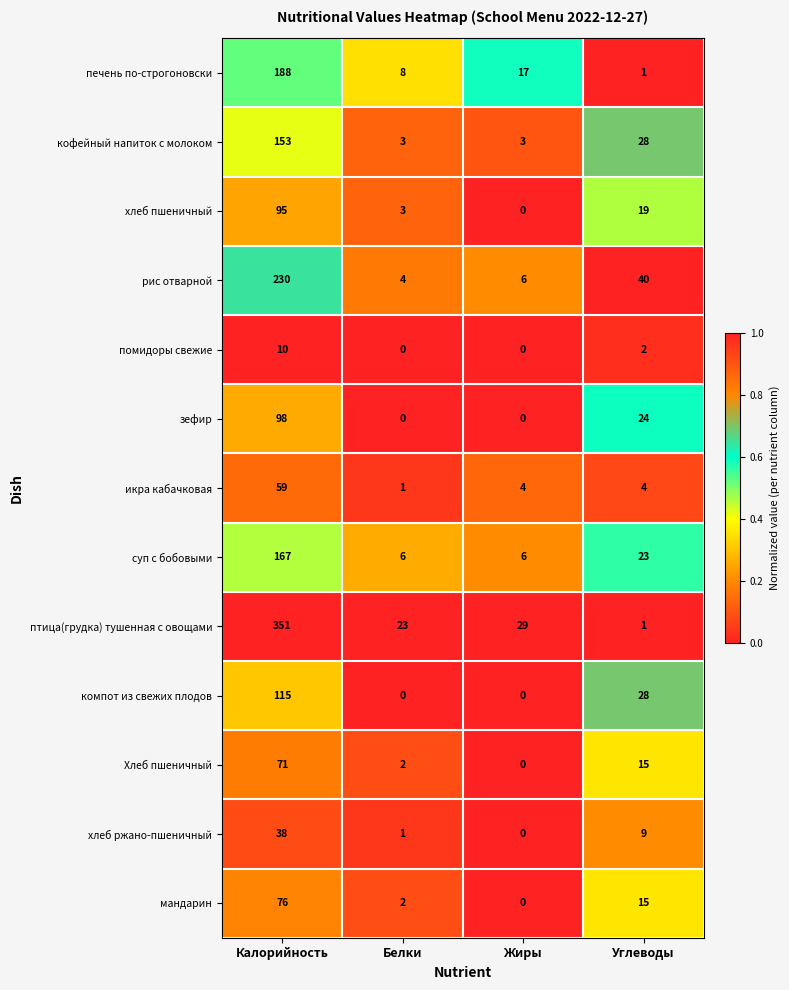

List the series in order of their peak value, highest first.

птица(грудка) тушенная с овощами, рис отварной, печень по-строгоновски, суп с бобовыми, кофейный напиток с молоком, компот из свежих плодов, зефир, хлеб пшеничный, мандарин, Хлеб пшеничный, икра кабачковая, хлеб ржано-пшеничный, помидоры свежие